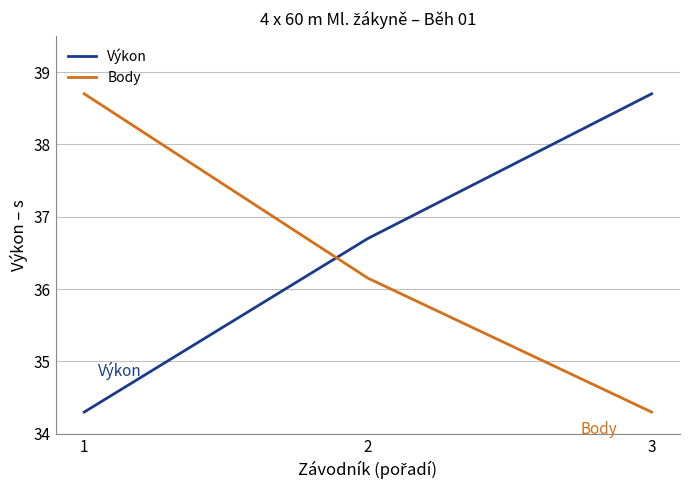

Which category has the lowest value in the Výkon series?

1